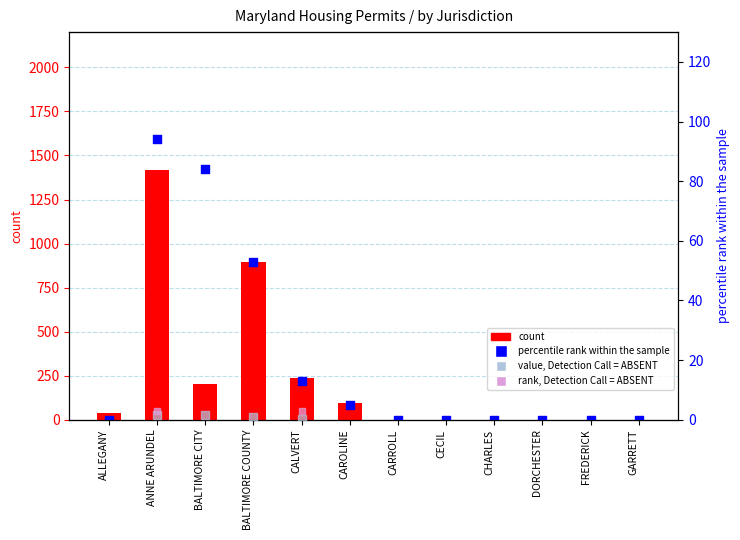

At which category is the sum across all series the highest?

ANNE ARUNDEL